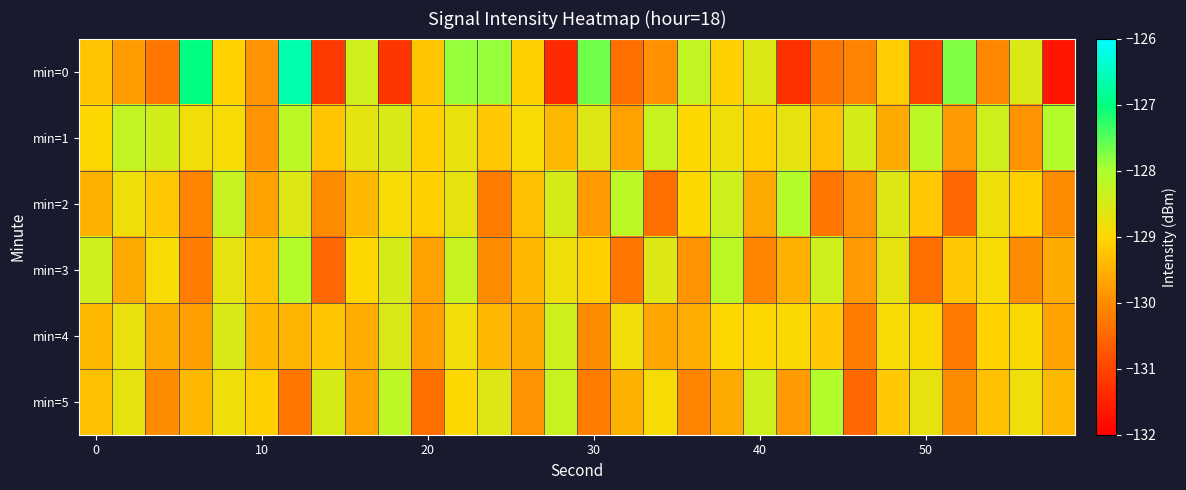

Reading right to left, what are all the values shown in this chart?

min=0: -131.7	-128.5	-130.1	-127.8	-131.0	-129.1	-130.1	-130.3	-131.3	-128.6	-129.1	-128.2	-129.9	-130.4	-127.6	-131.4	-129.1	-127.9	-127.9	-129.2	-131.2	-128.4	-131.1	-126.7	-129.9	-129.1	-127.0	-130.3	-129.8	-129.3
min=1: -128.1	-129.9	-128.4	-129.8	-128.2	-129.6	-128.5	-129.3	-128.7	-129.1	-128.8	-129.0	-128.3	-129.7	-128.6	-129.4	-128.9	-129.2	-128.8	-129.1	-128.5	-128.7	-129.2	-128.2	-129.9	-128.9	-128.8	-128.4	-128.2	-129.0
min=2: -130.0	-129.1	-128.8	-130.5	-129.2	-128.6	-129.9	-130.3	-128.1	-129.6	-128.4	-129.0	-130.4	-128.2	-129.8	-128.5	-129.3	-130.2	-128.7	-129.1	-128.9	-129.4	-130.0	-128.6	-129.7	-128.3	-130.1	-129.2	-128.8	-129.5
min=3: -129.6	-130.0	-128.9	-129.2	-130.4	-128.7	-129.8	-128.4	-129.5	-130.1	-128.2	-129.9	-128.6	-130.3	-129.1	-128.8	-129.4	-130.0	-128.3	-129.7	-128.5	-129.0	-130.5	-128.1	-129.3	-128.7	-130.2	-128.9	-129.6	-128.4
min=4: -129.7	-128.9	-129.1	-130.2	-128.9	-128.9	-130.2	-129.2	-128.9	-129.0	-129.0	-129.6	-129.7	-128.8	-130.0	-128.4	-129.6	-129.4	-128.8	-129.8	-128.6	-129.6	-129.2	-129.4	-129.4	-128.6	-129.8	-129.6	-128.8	-129.4
min=5: -129.4	-128.8	-129.3	-130.0	-128.7	-129.2	-130.5	-128.1	-129.8	-128.4	-129.6	-130.1	-128.9	-129.5	-130.2	-128.3	-129.9	-128.6	-129.0	-130.4	-128.2	-129.7	-128.5	-130.3	-129.1	-128.8	-129.4	-130.0	-128.7	-129.3